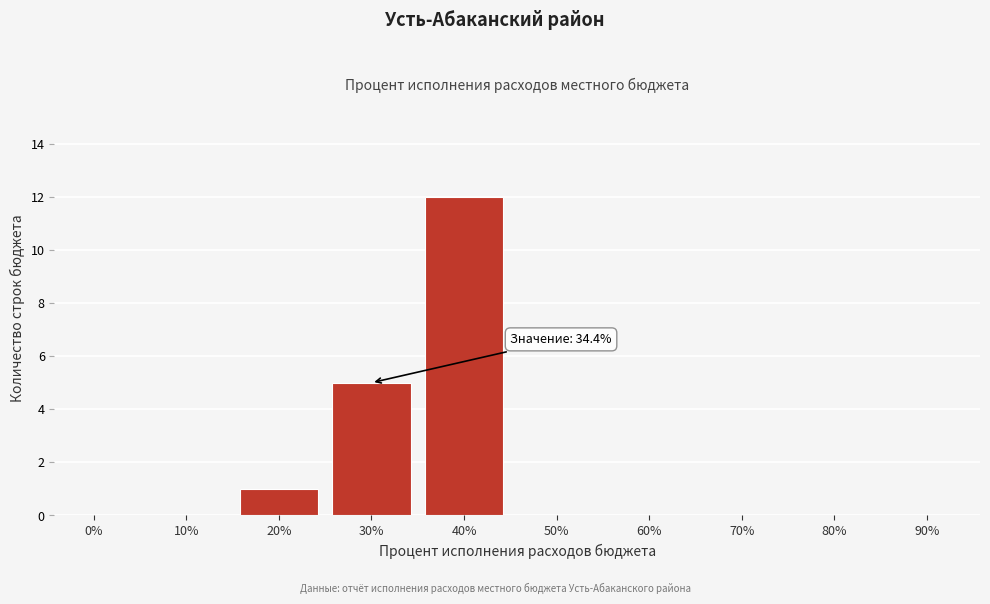

Reading left to right, extract all data points from this chart.

0%=0	10%=0	20%=1	30%=5	40%=12	50%=0	60%=0	70%=0	80%=0	90%=0